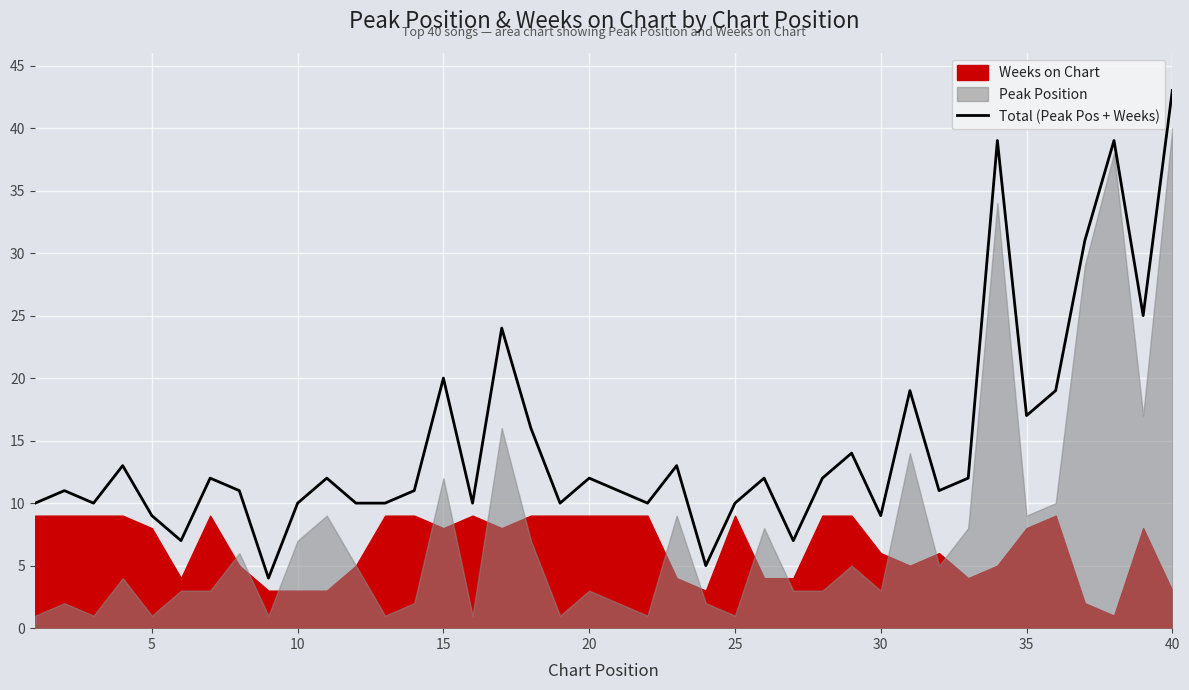

What is the highest value of the Total (Peak Pos + Weeks) series?

43